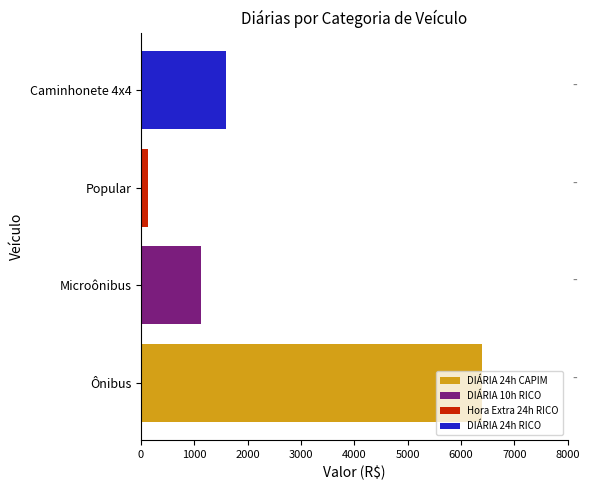

Which series has the largest total across all categories?

DIÁRIA 24h CAPIM